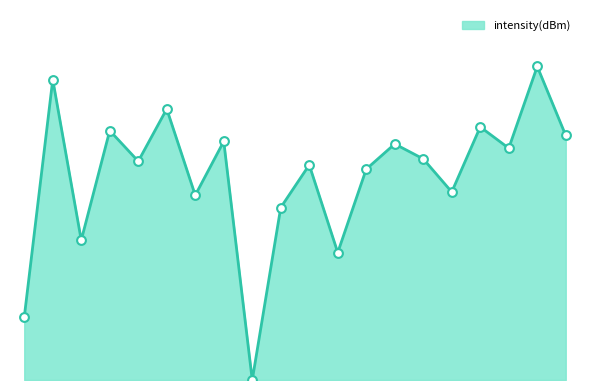

Is this an area chart (filled region under the line)?

Yes